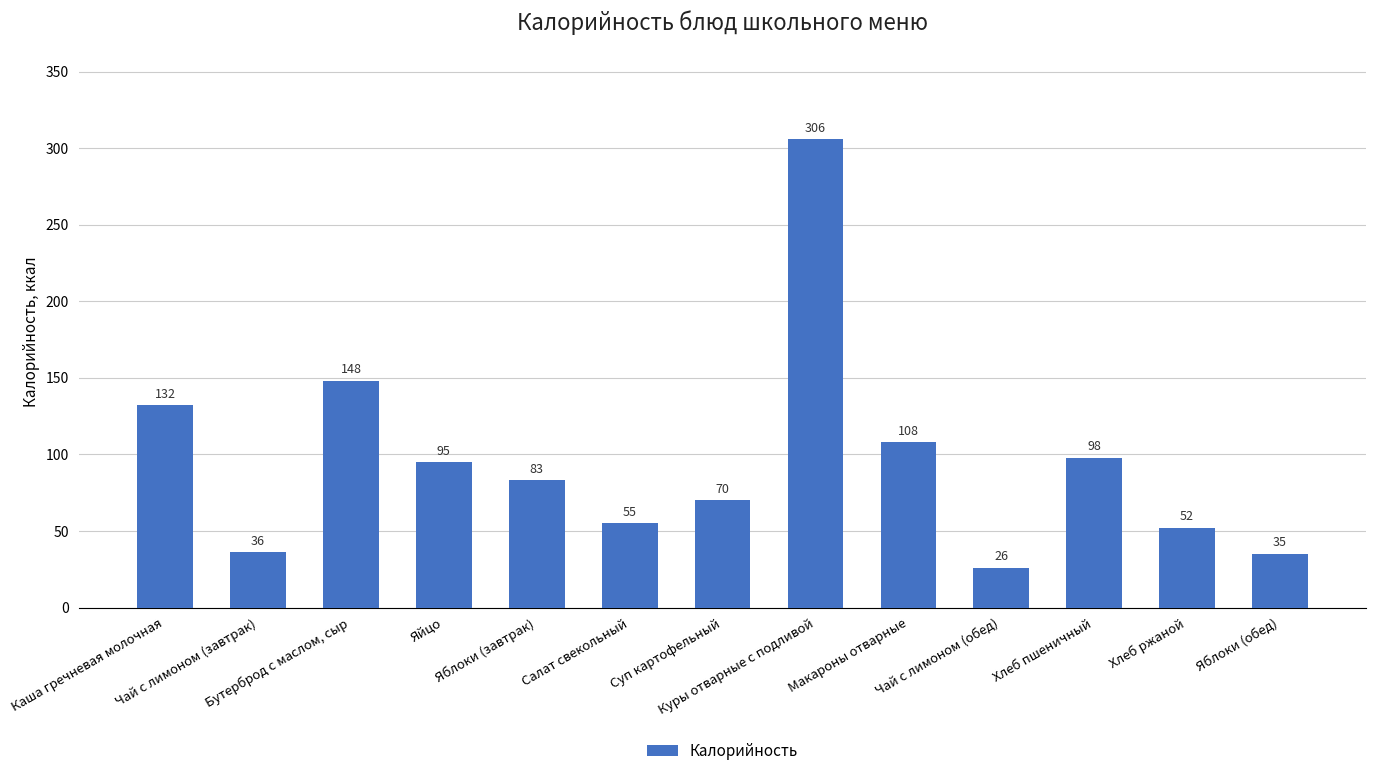

Rank the categories by value from highest to lowest.

Куры отварные с подливой, Бутерброд с маслом, сыр, Каша гречневая молочная, Макароны отварные, Хлеб пшеничный, Яйцо, Яблоки (завтрак), Суп картофельный, Салат свекольный, Хлеб ржаной, Чай с лимоном (завтрак), Яблоки (обед), Чай с лимоном (обед)